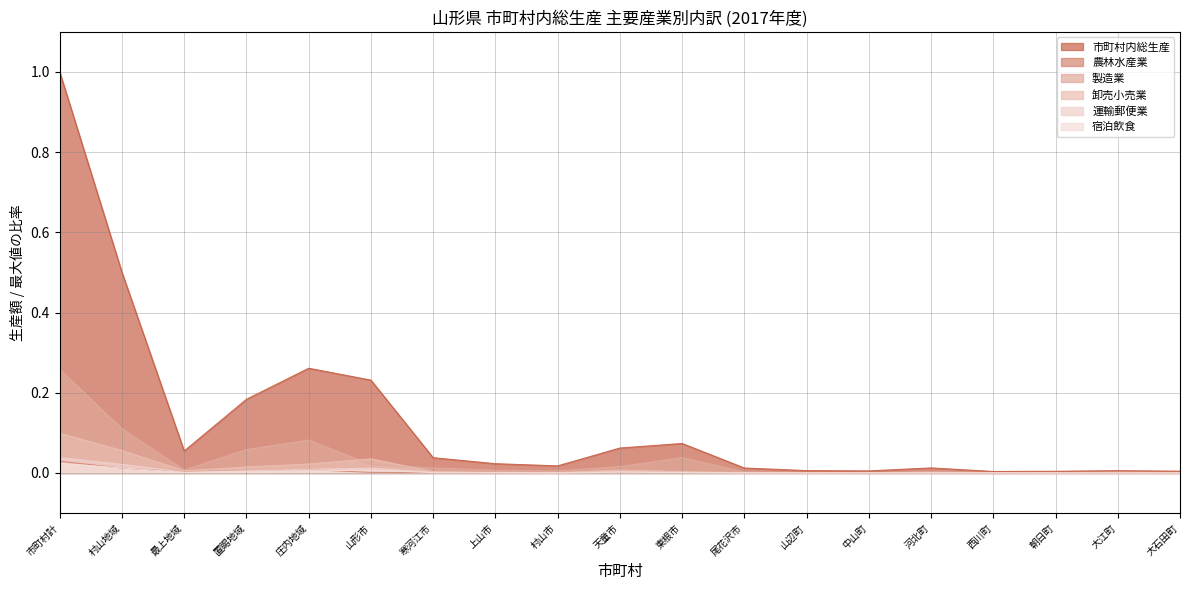

How many lines are shown in the chart?

6